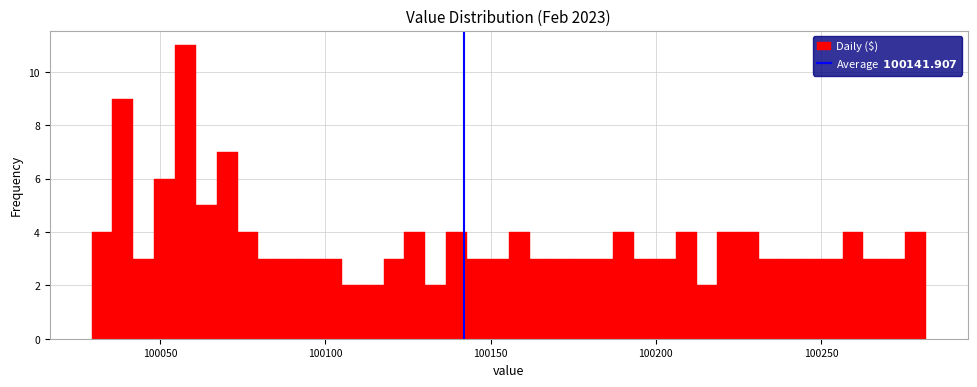

Around what value on the x-axis is the tallest bar? Give the approximate position of its centre, as read against the axis.

100060